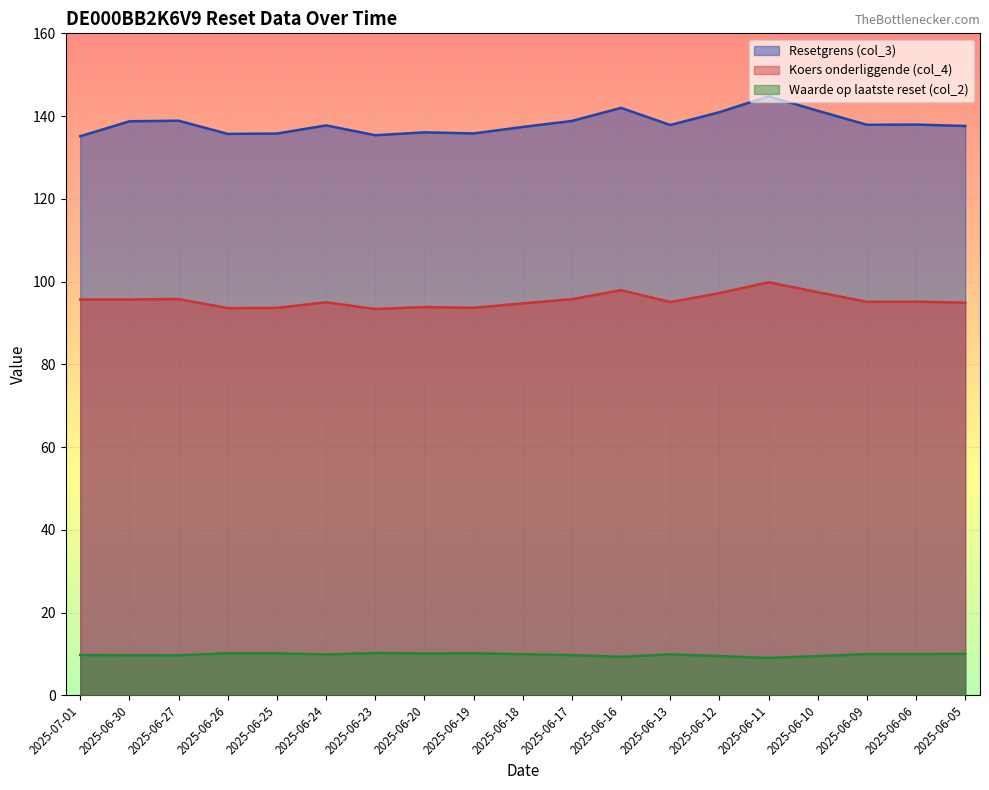

What is the difference between the Koers onderliggende (col_4) values at 2025-06-09 and 2025-06-19?

1.4